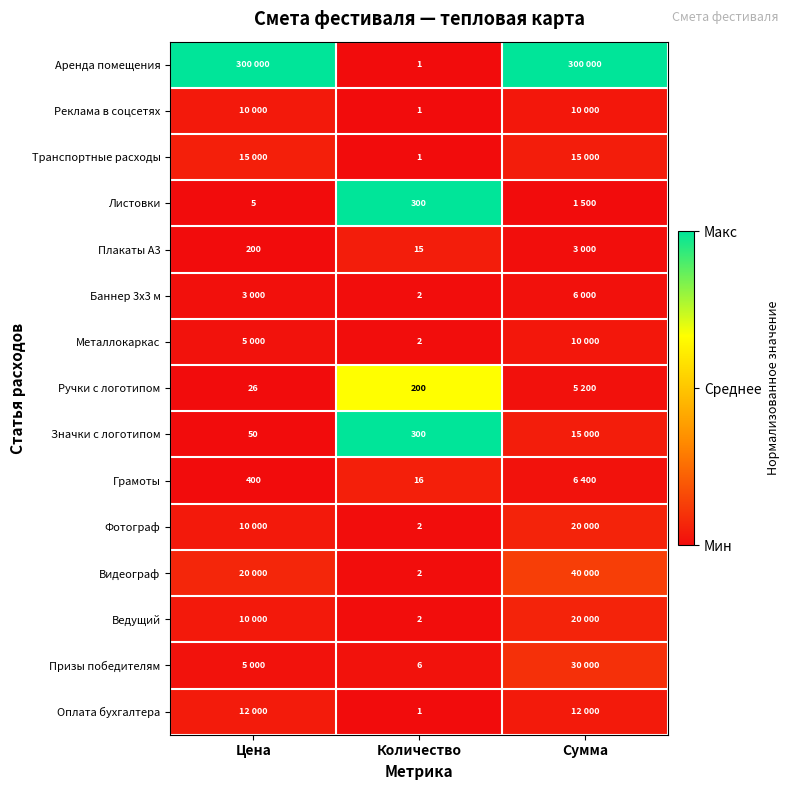

Is the value of Плакаты А3 at Количество greater than the value of Листовки at Цена?

Yes